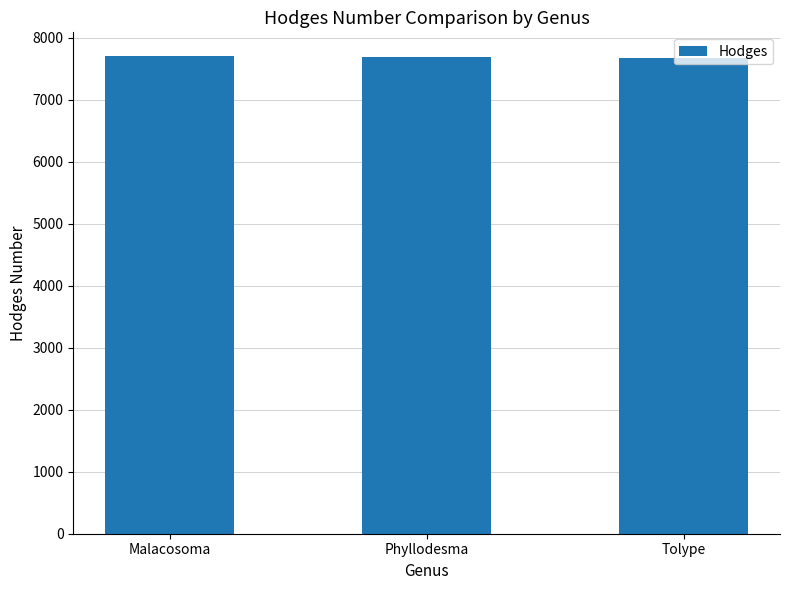

What is the difference between the maximum and minimum values?

31